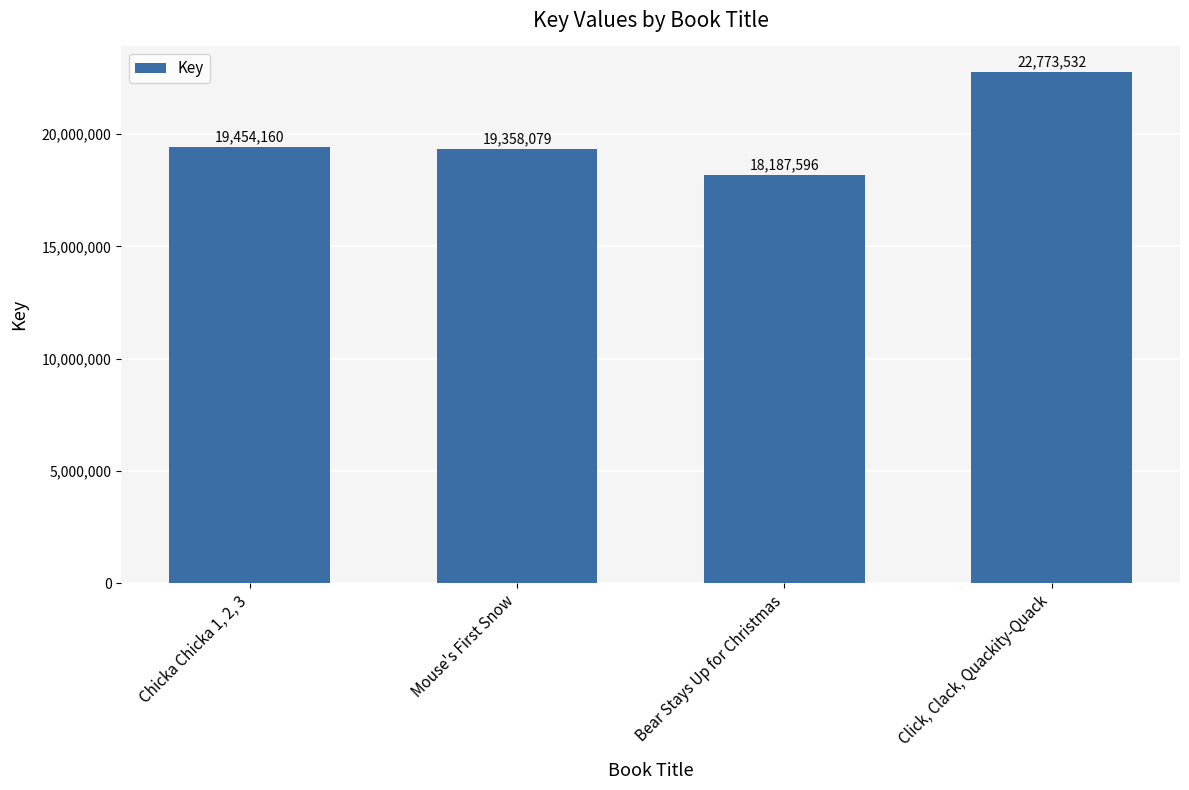

How many data points does each series have?

4